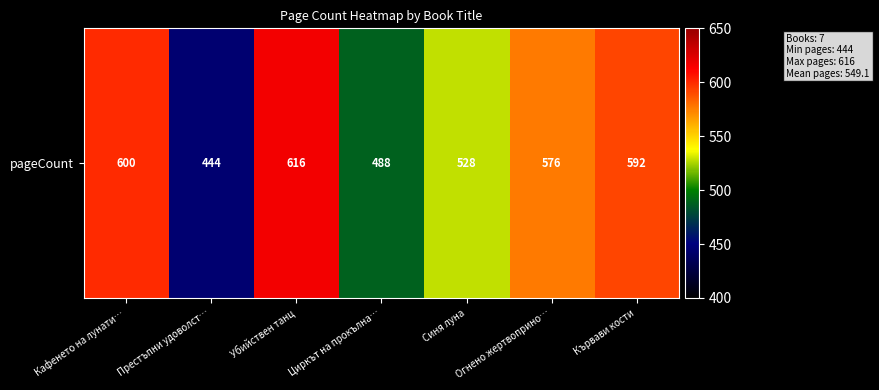

At which label is the value closest to 530?

Синя луна